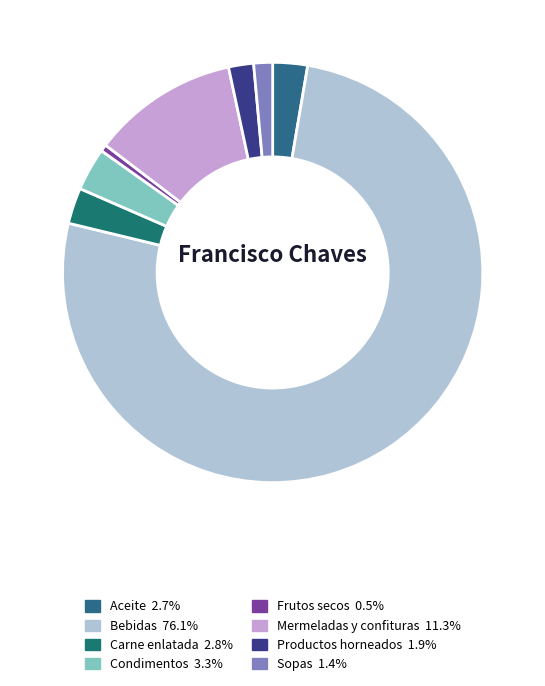

What is the smallest slice in the pie chart?

Frutos secos